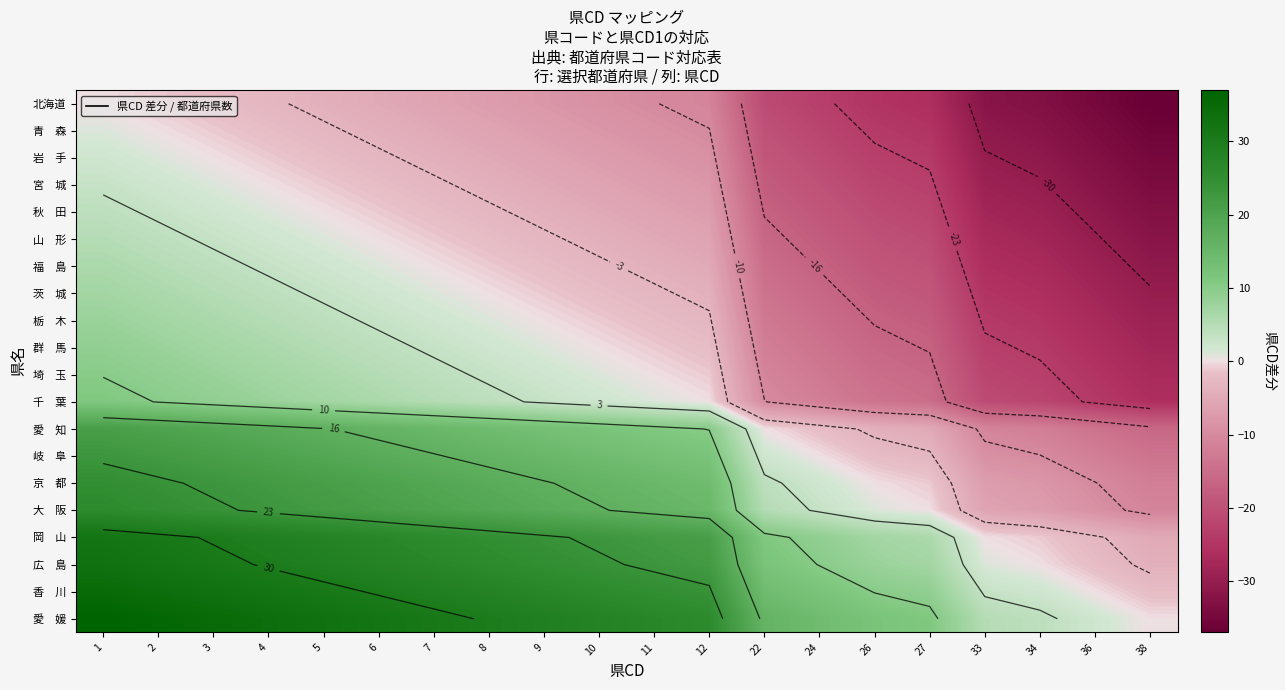

At which category is the sum across all series the highest?

1